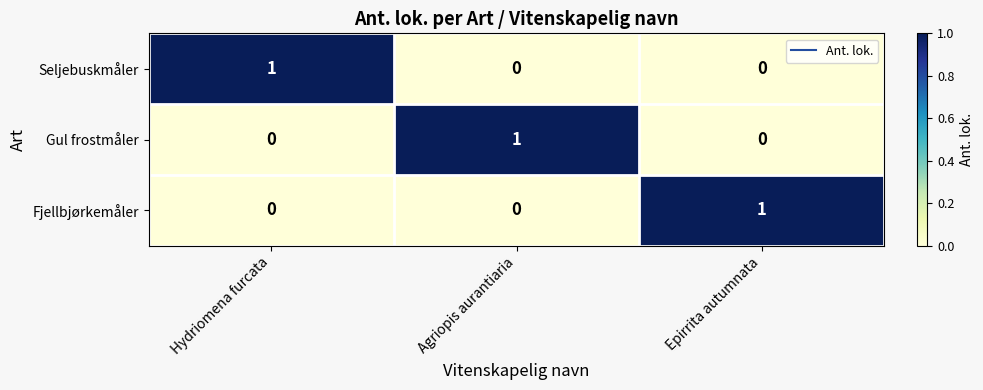

At how many categories does at least one series exceed 0?

3